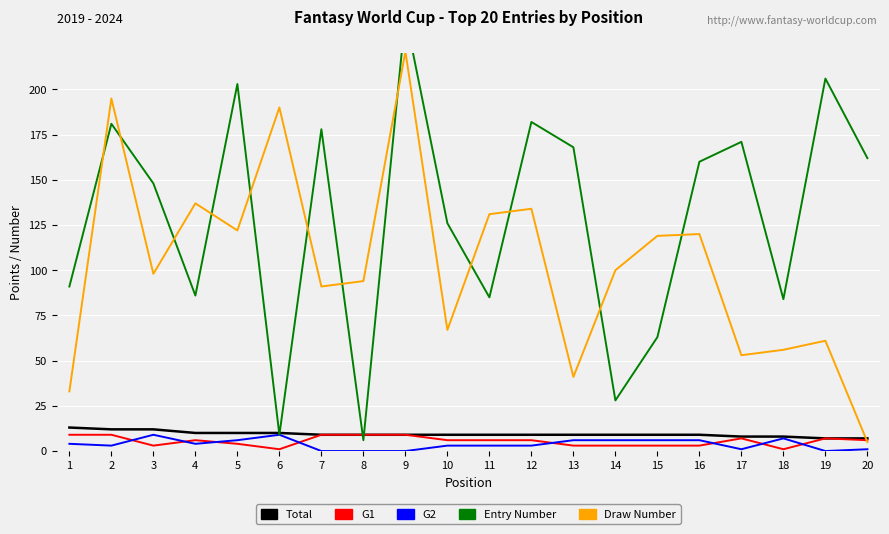

The G1 series shows 5 at 8. True or false?

False